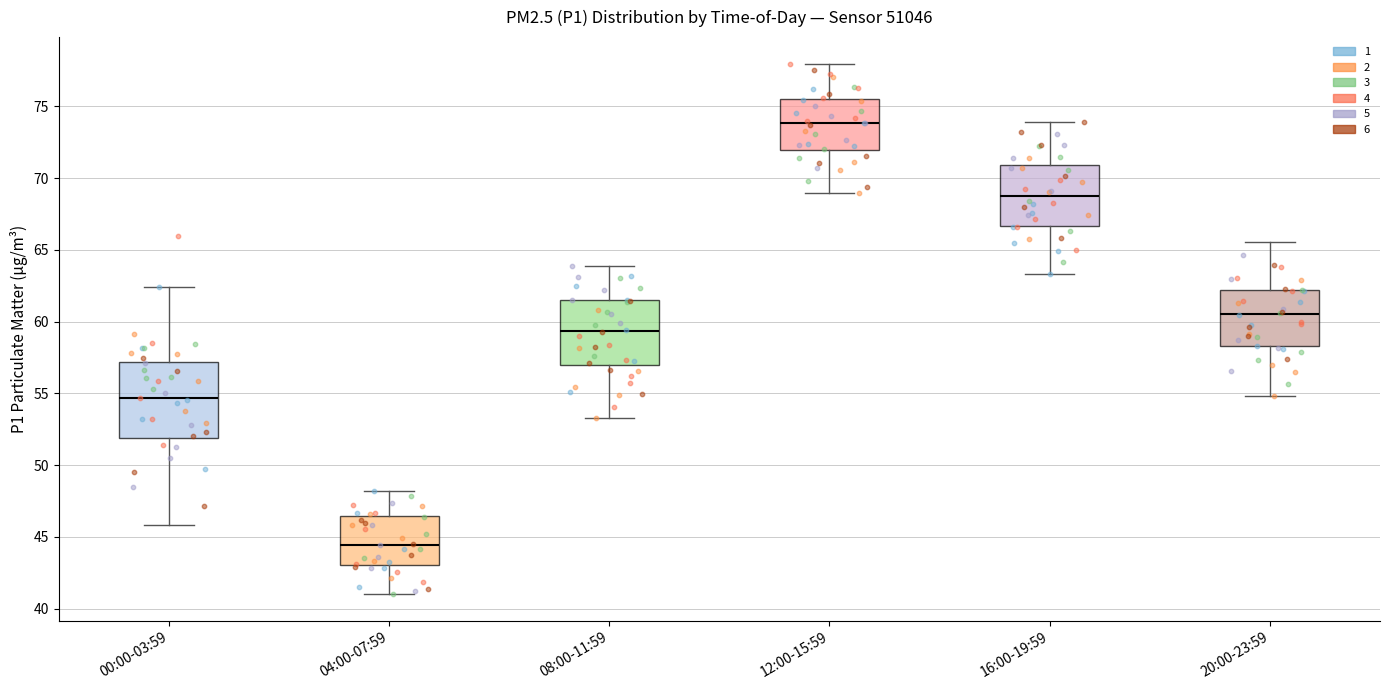

Where does the median line of the box for 20:00-23:59 sit on the y-axis? The values are not printed on the chart, so give them approximately, as read against the axis.

60.5